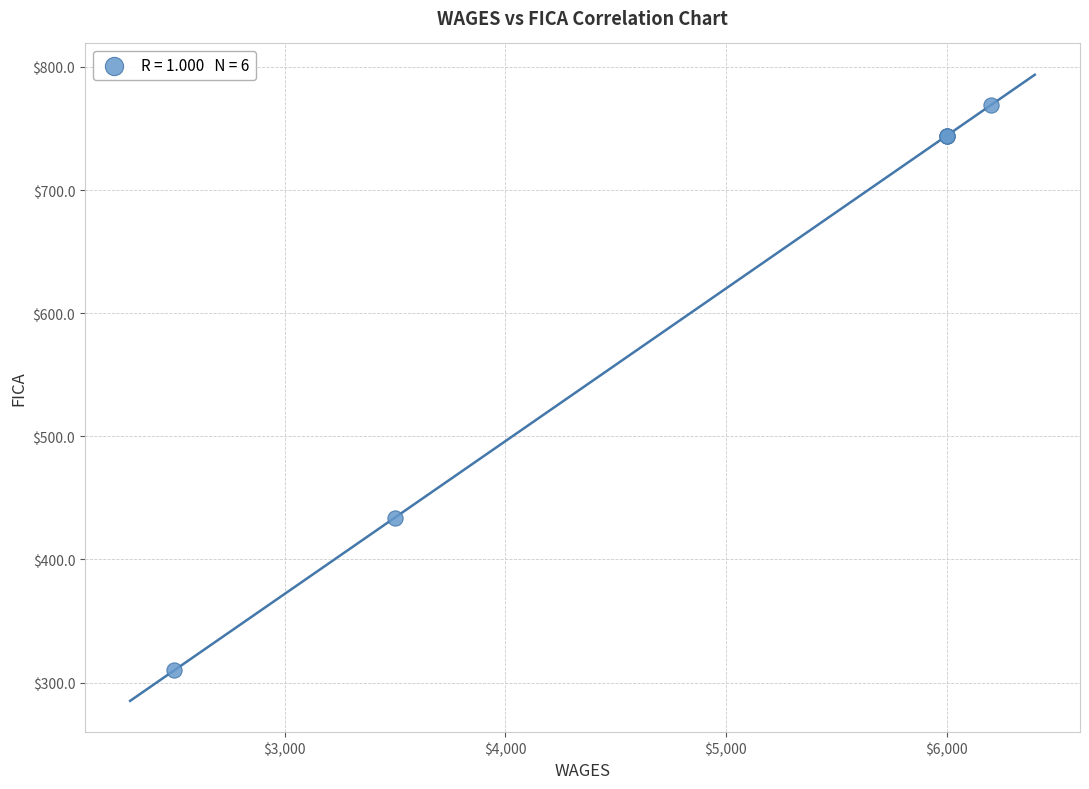

What Y value in the scatter plot is closest to 539?

434.0